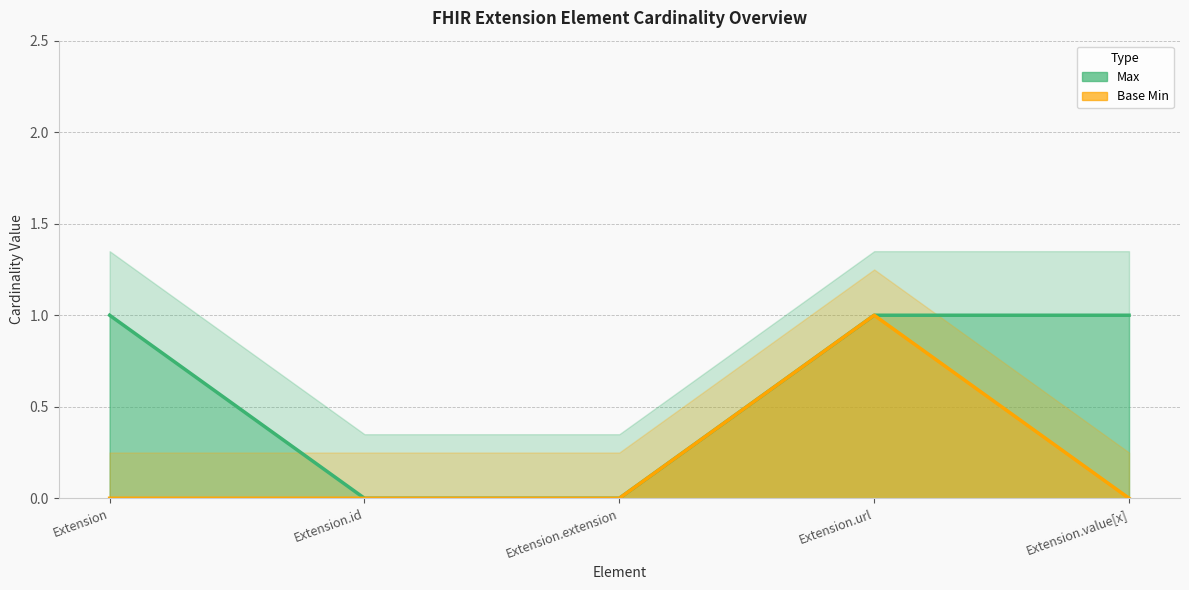

How many categories are shown in the chart?

5